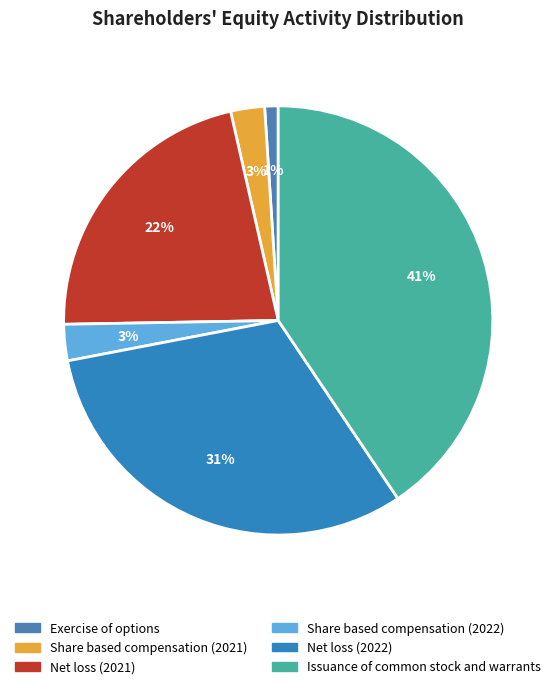

Is the sum of Share based compensation (2022) and Exercise of options greater than half?

No